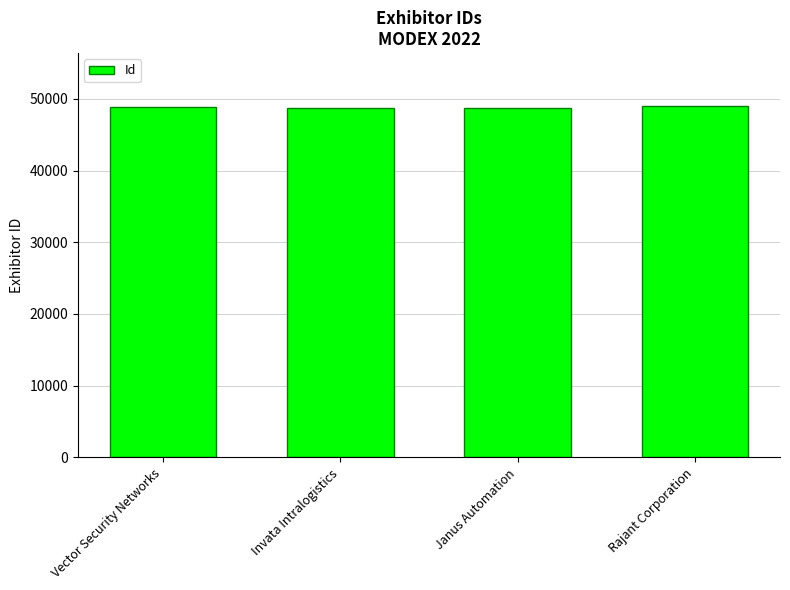

What is the label of the 2nd bar from the left?

Invata Intralogistics